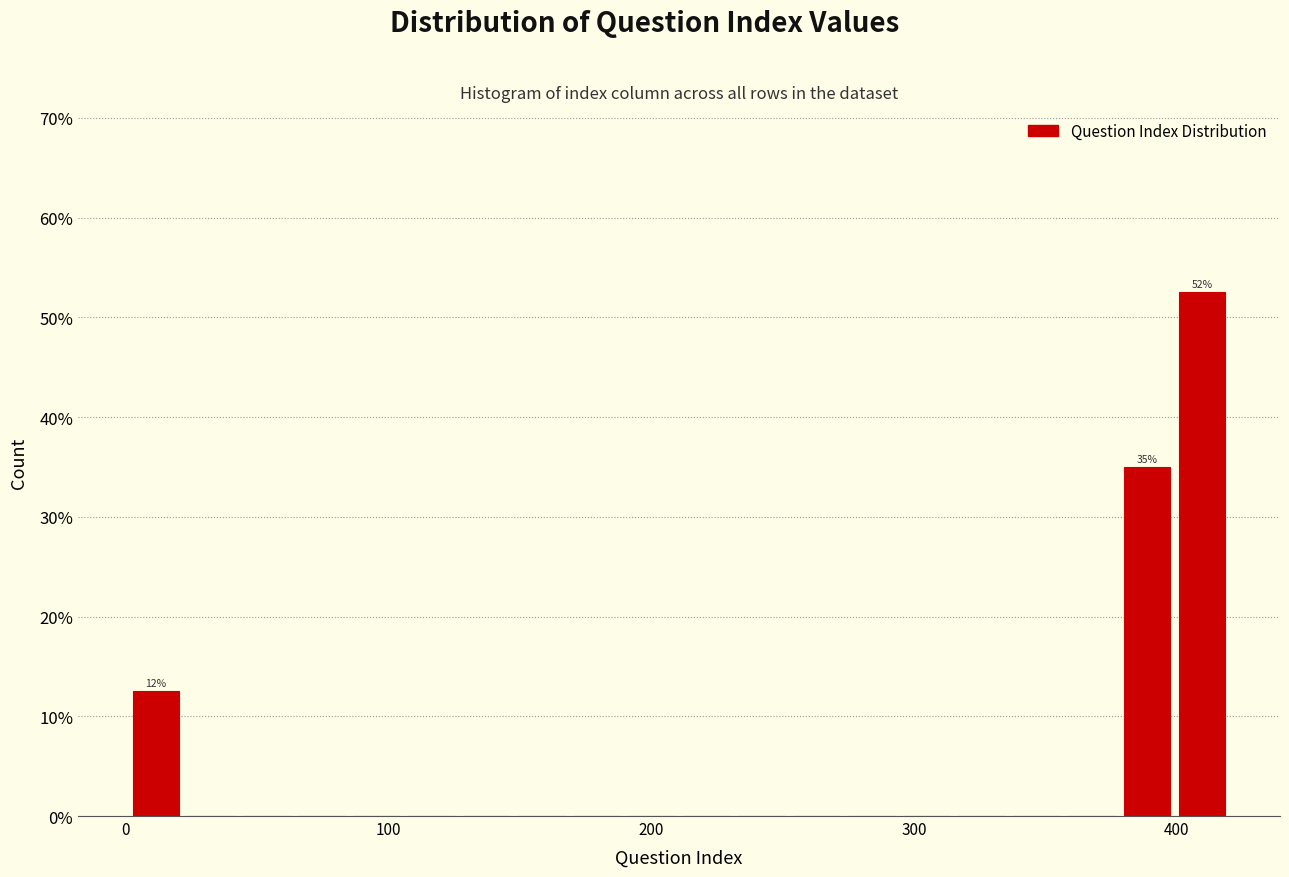

Around what value on the x-axis is the tallest bar? Give the approximate position of its centre, as read against the axis.

410